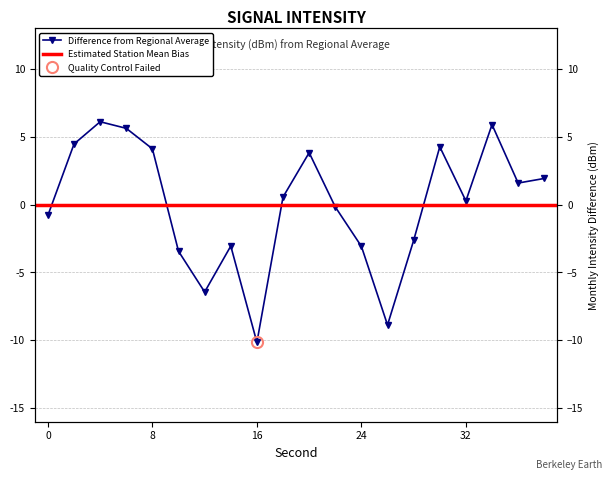

How many negative values are there?

9